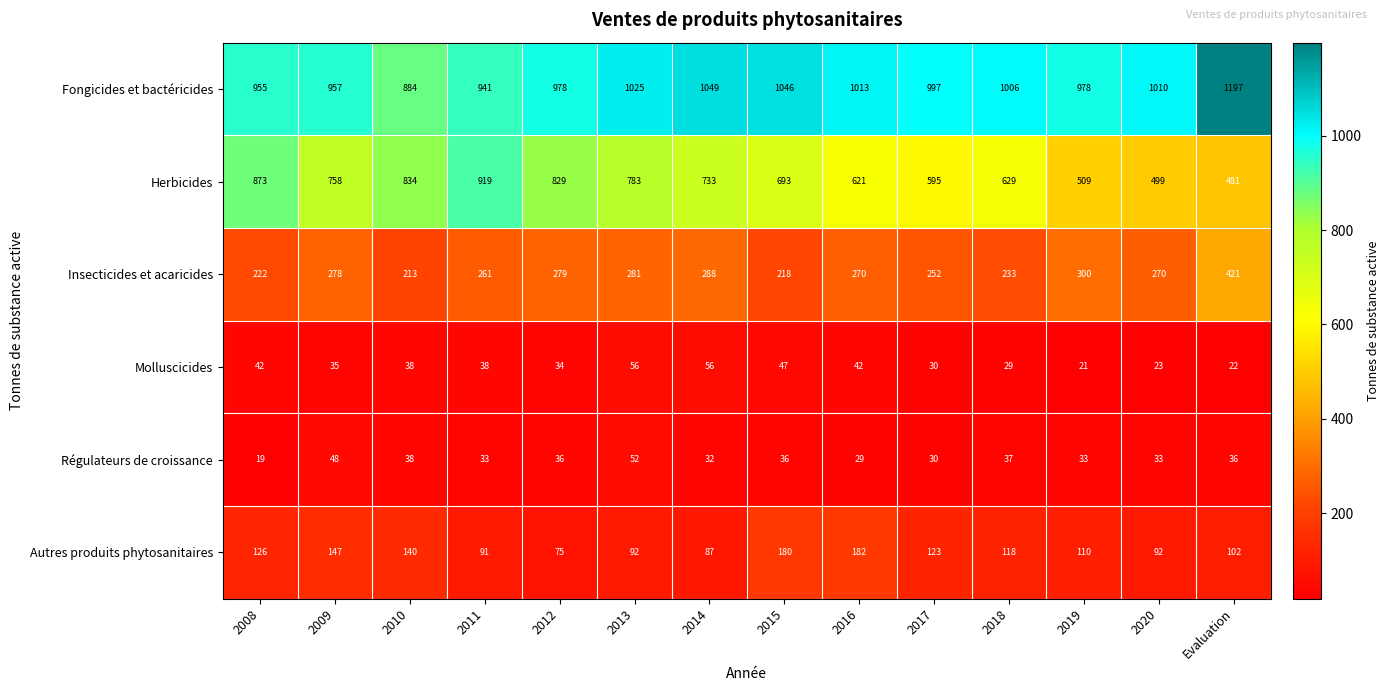

At which category is the sum across all series the highest?

2013